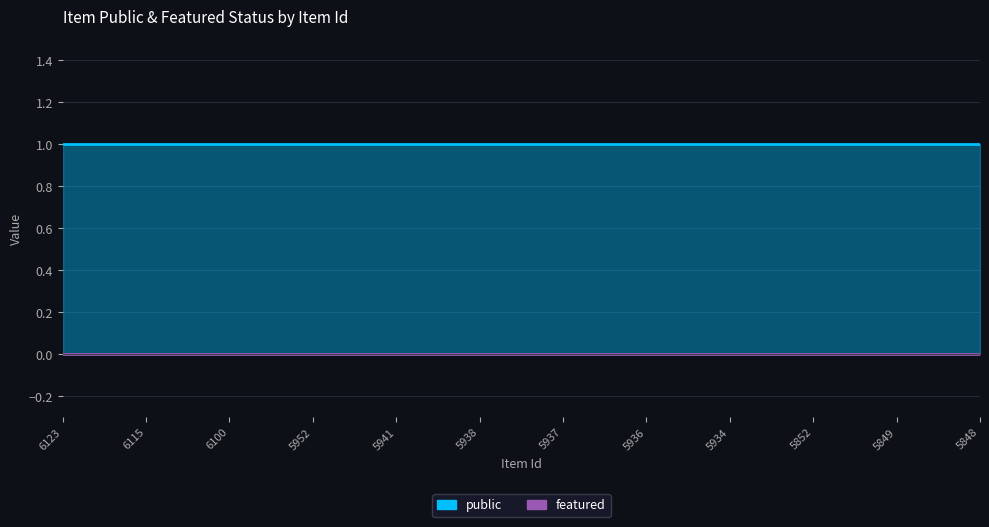

What are all the series names shown in the legend?

public, featured